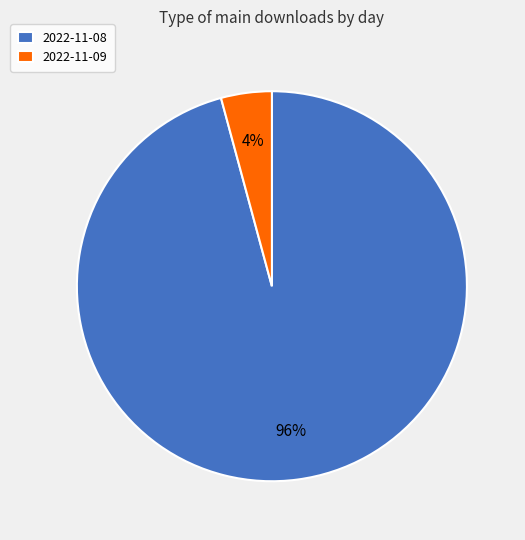

To the nearest percent, what is the difference between the largest and smallest slice percentages?

92%